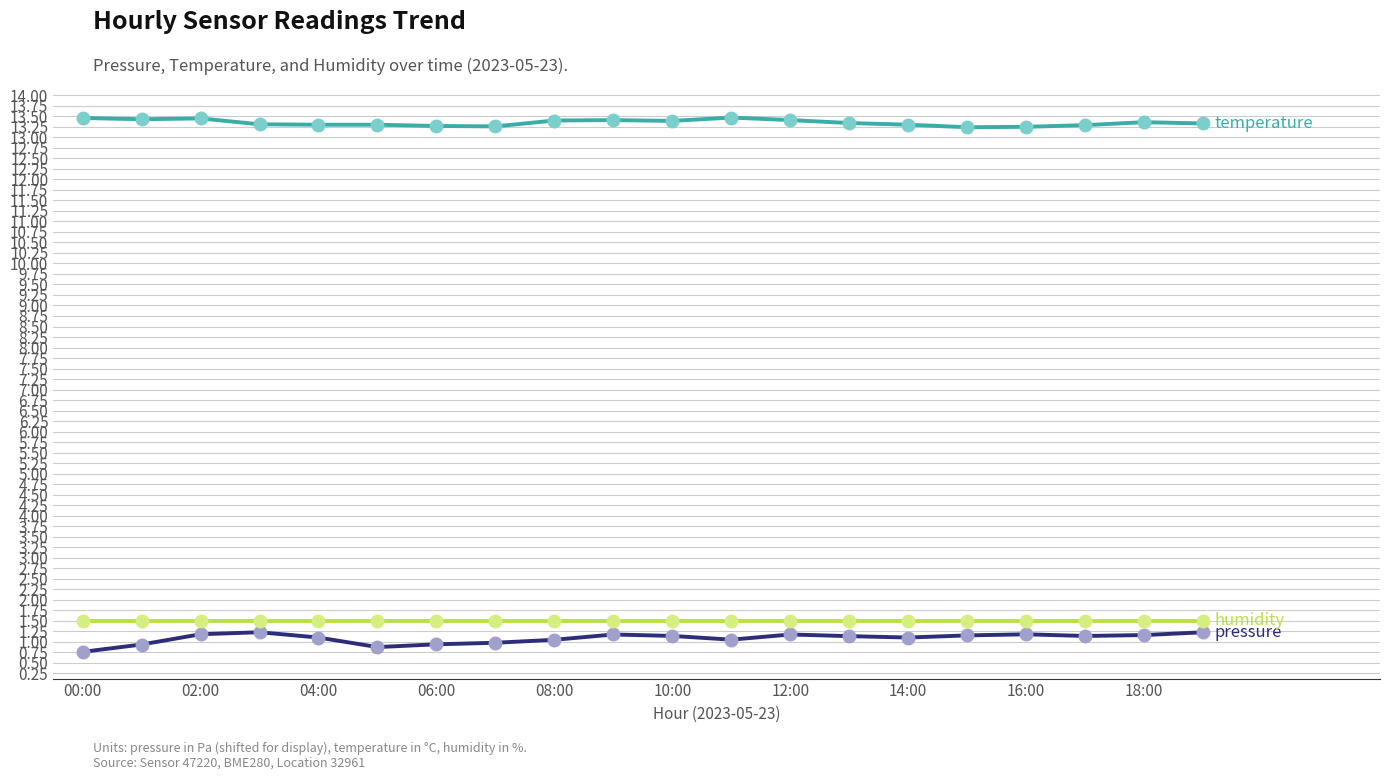

Does the chart have visible grid lines?

Yes